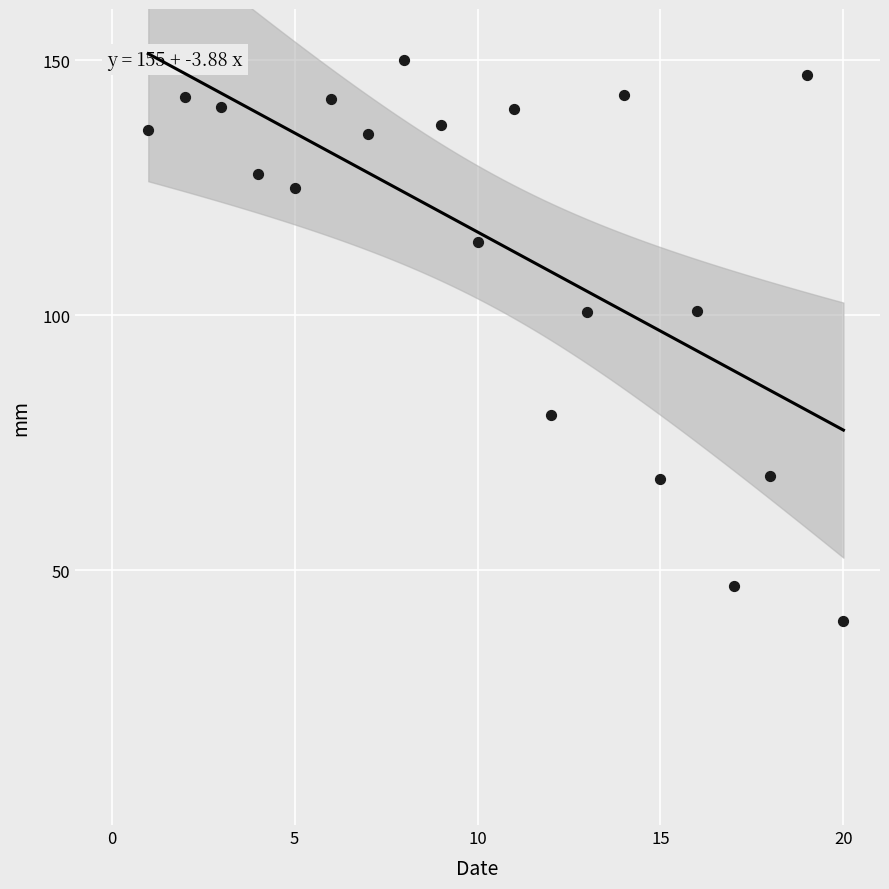

What is the range of X values (max minus min)?

19.0